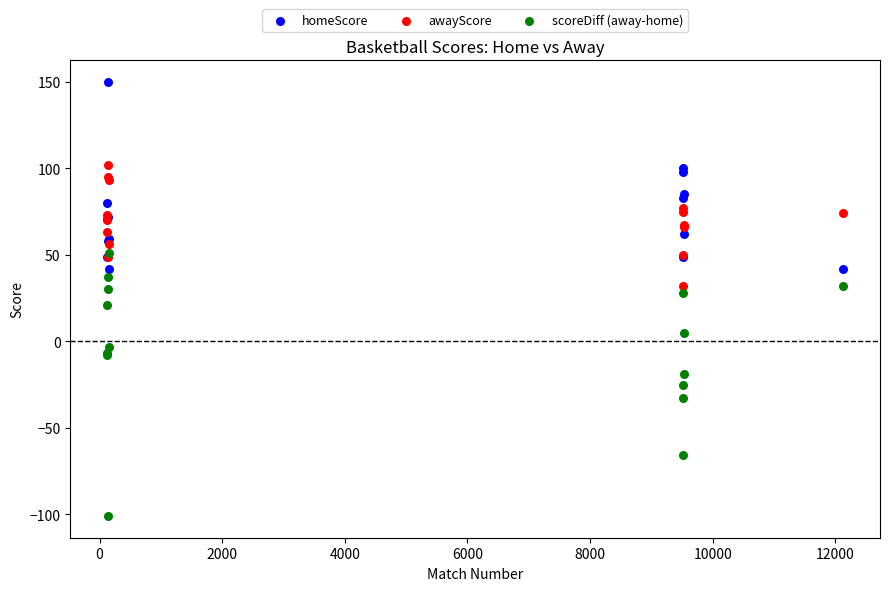

Which series has the largest Y range (max minus min)?

scoreDiff (away-home)